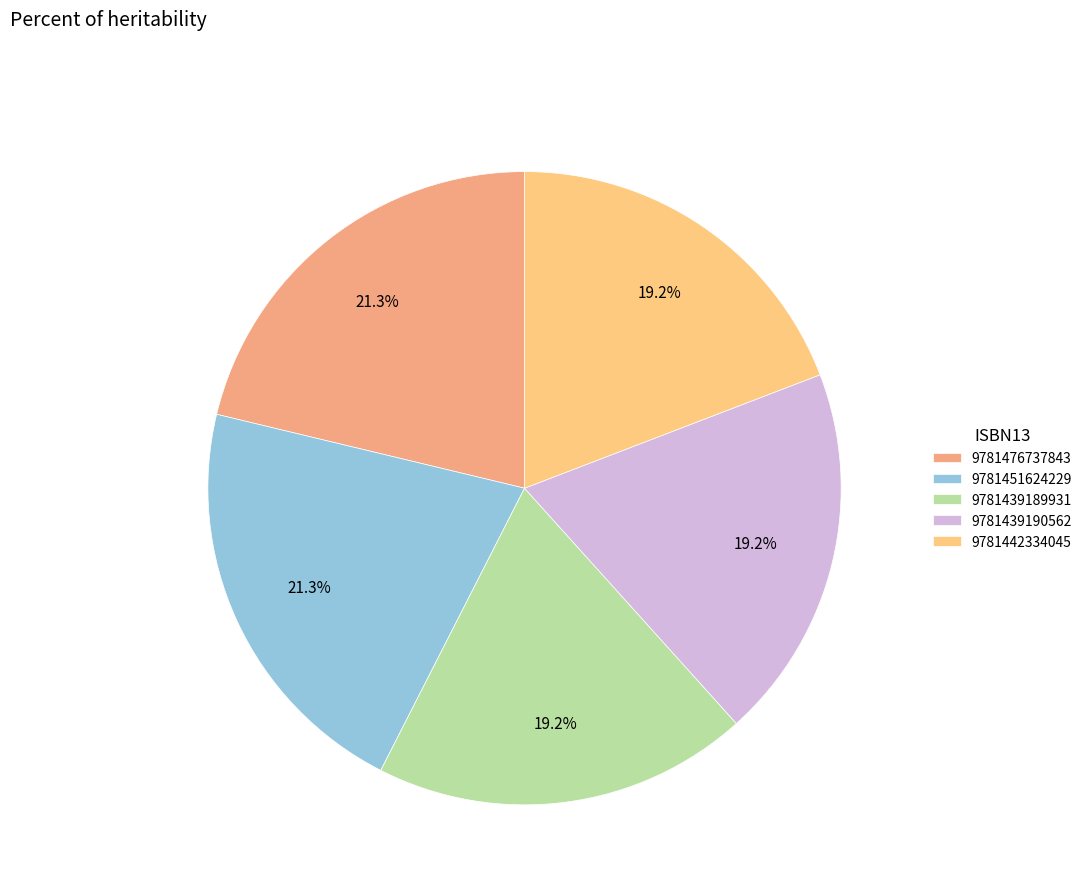

What is the smallest slice in the pie chart?

9781439189931